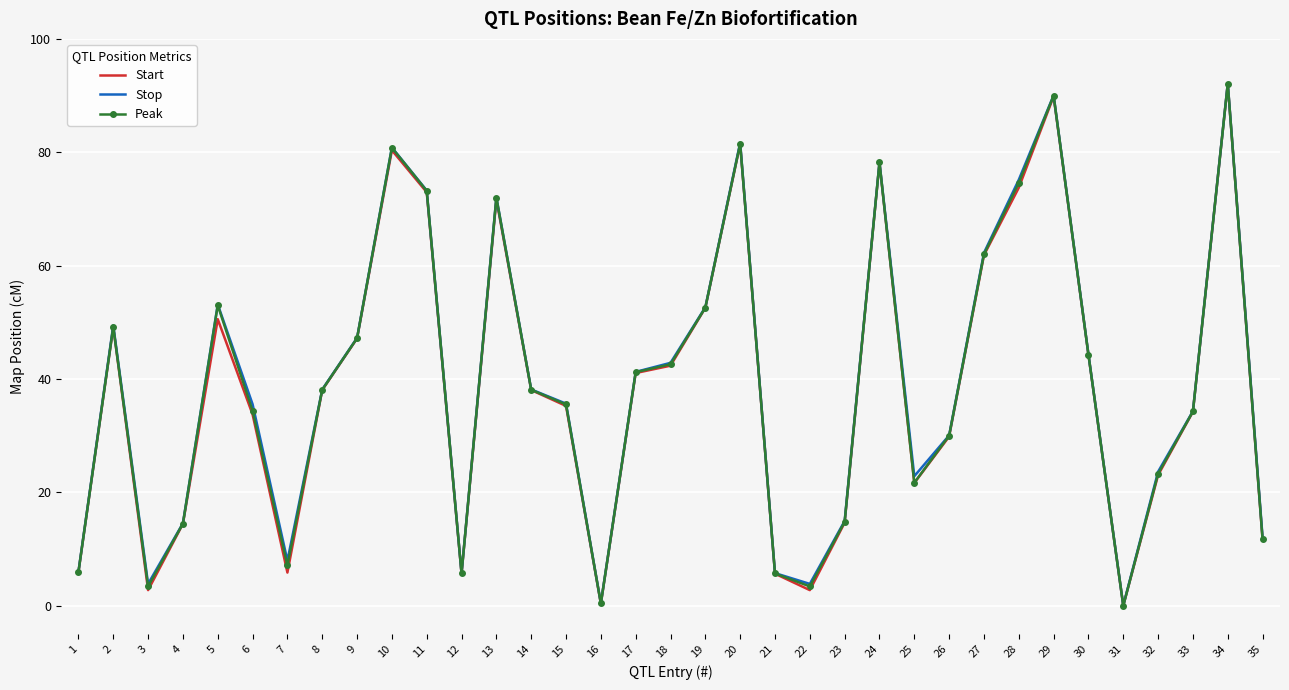

How many values in the Start series exceed 38?

18